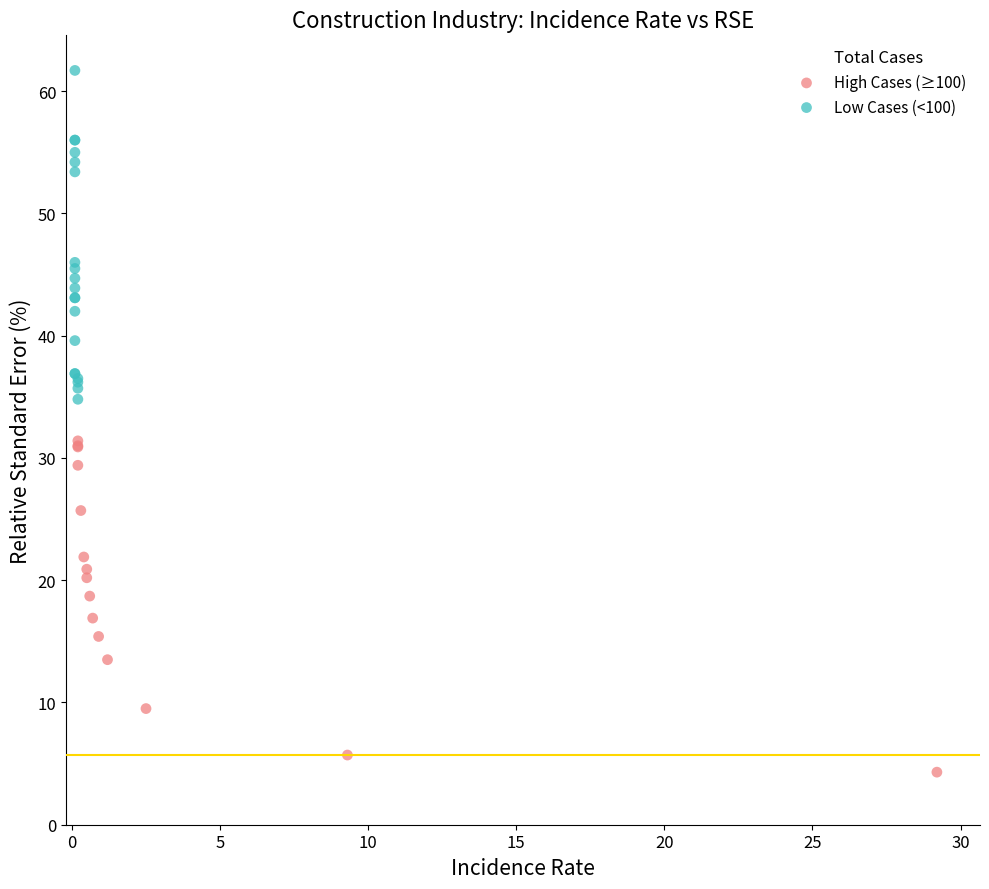

Which series reaches the maximum Y coordinate?

Low Cases (<100)